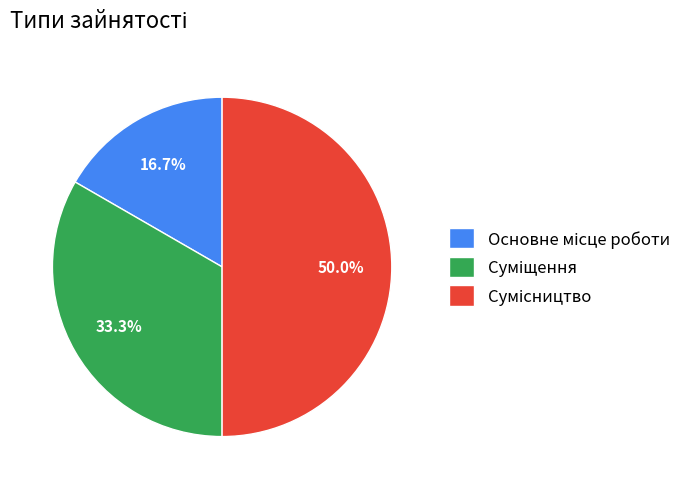

What percentage do Сумісництво and Основне місце роботи together represent?

66.7%